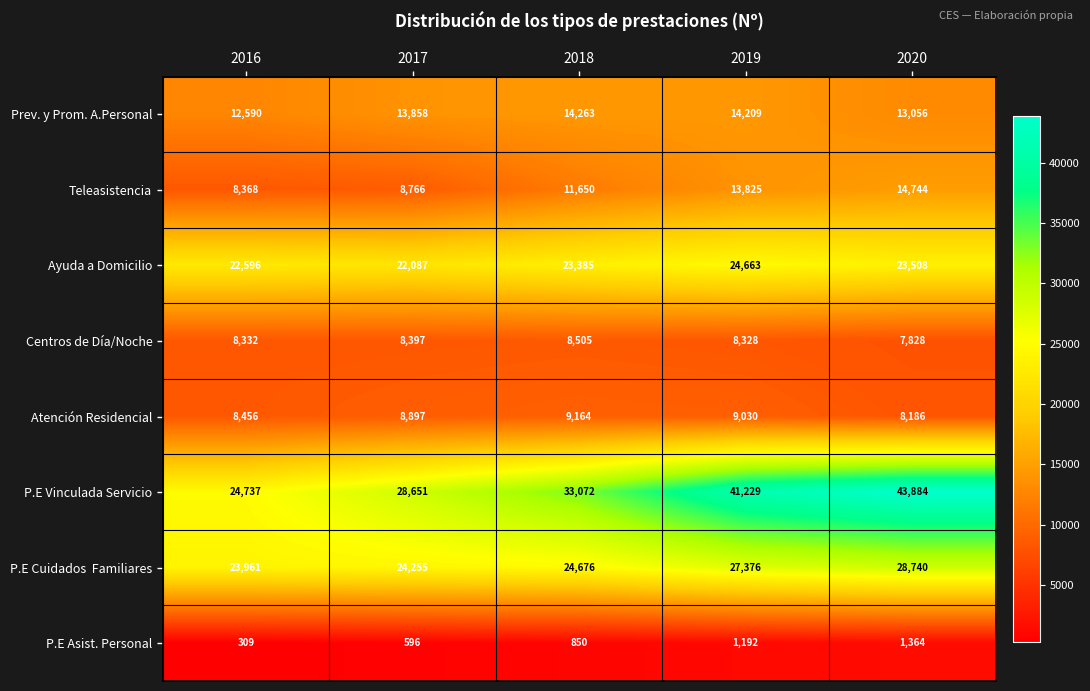

At which category is the sum across all series the highest?

2020